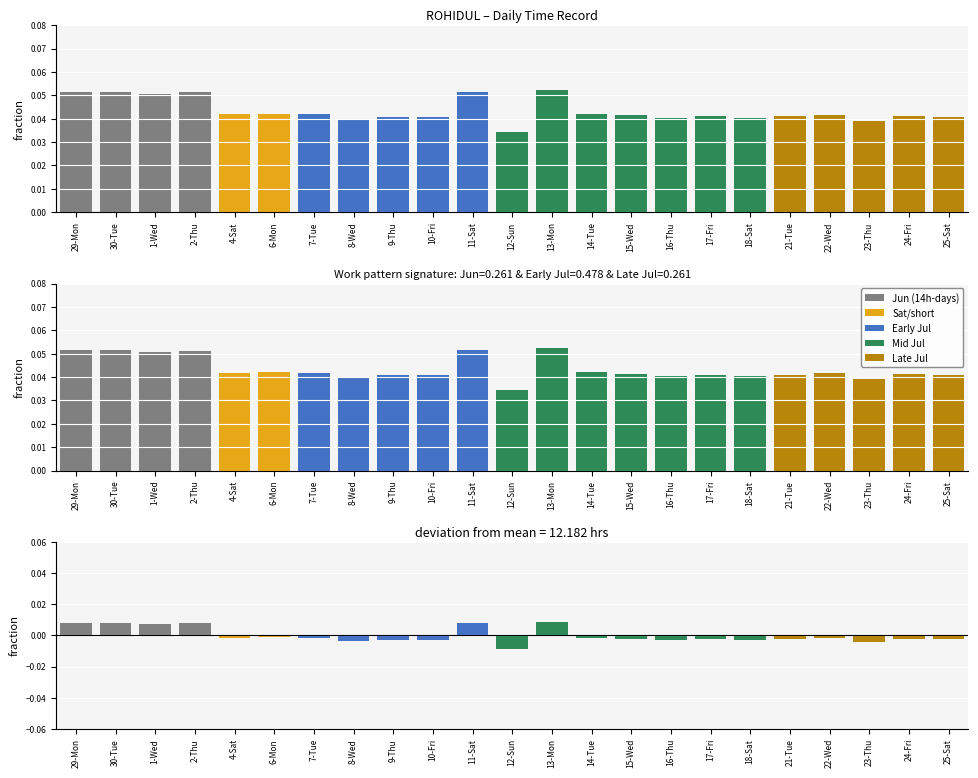

What is the label of the 3rd bar from the left?

1-Wed